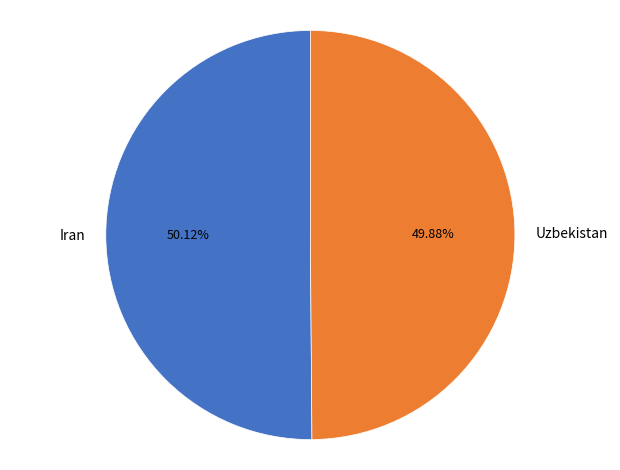

Combined, do Iran and Uzbekistan account for over 50%?

Yes